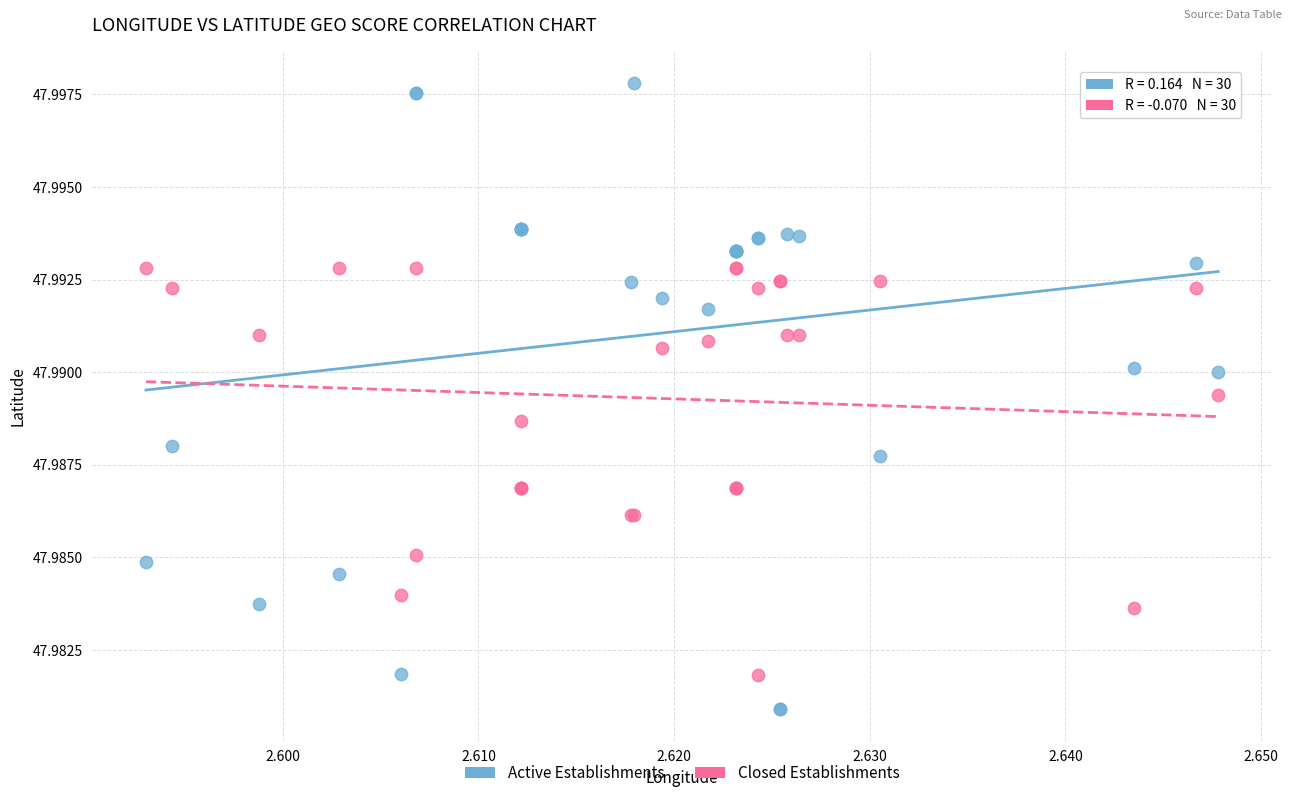

Which series reaches the minimum Y coordinate?

Active Establishments